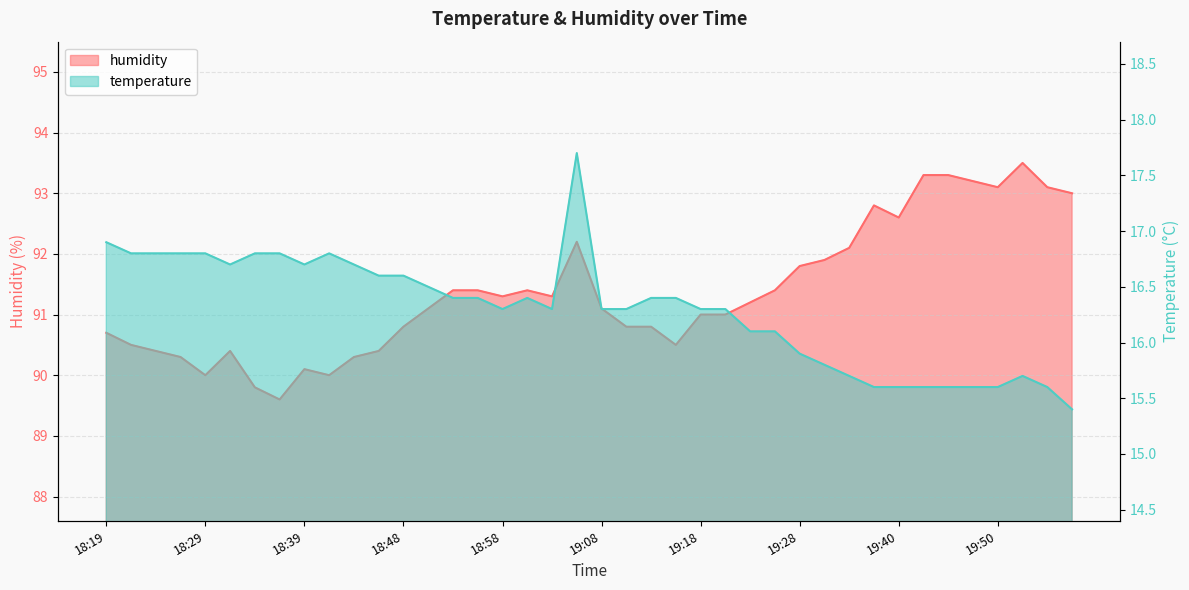

What is the value of the temperature point at the 36th from the left?

15.6